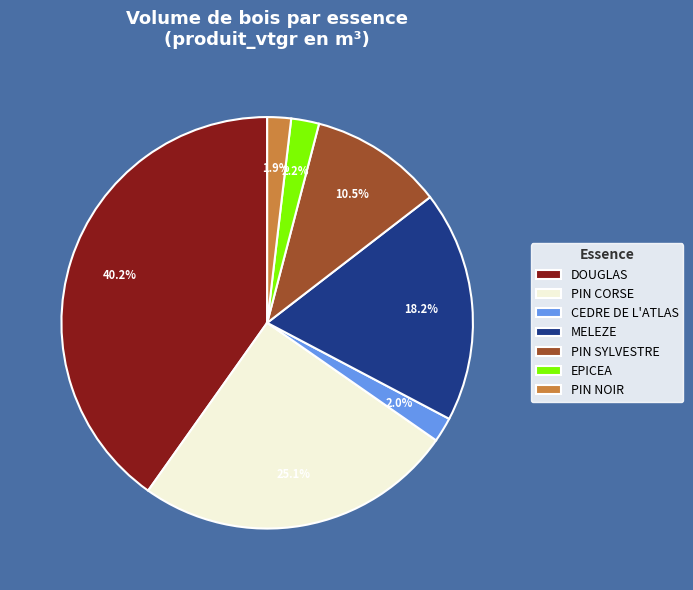

Does EPICEA represent more than half of the total?

No